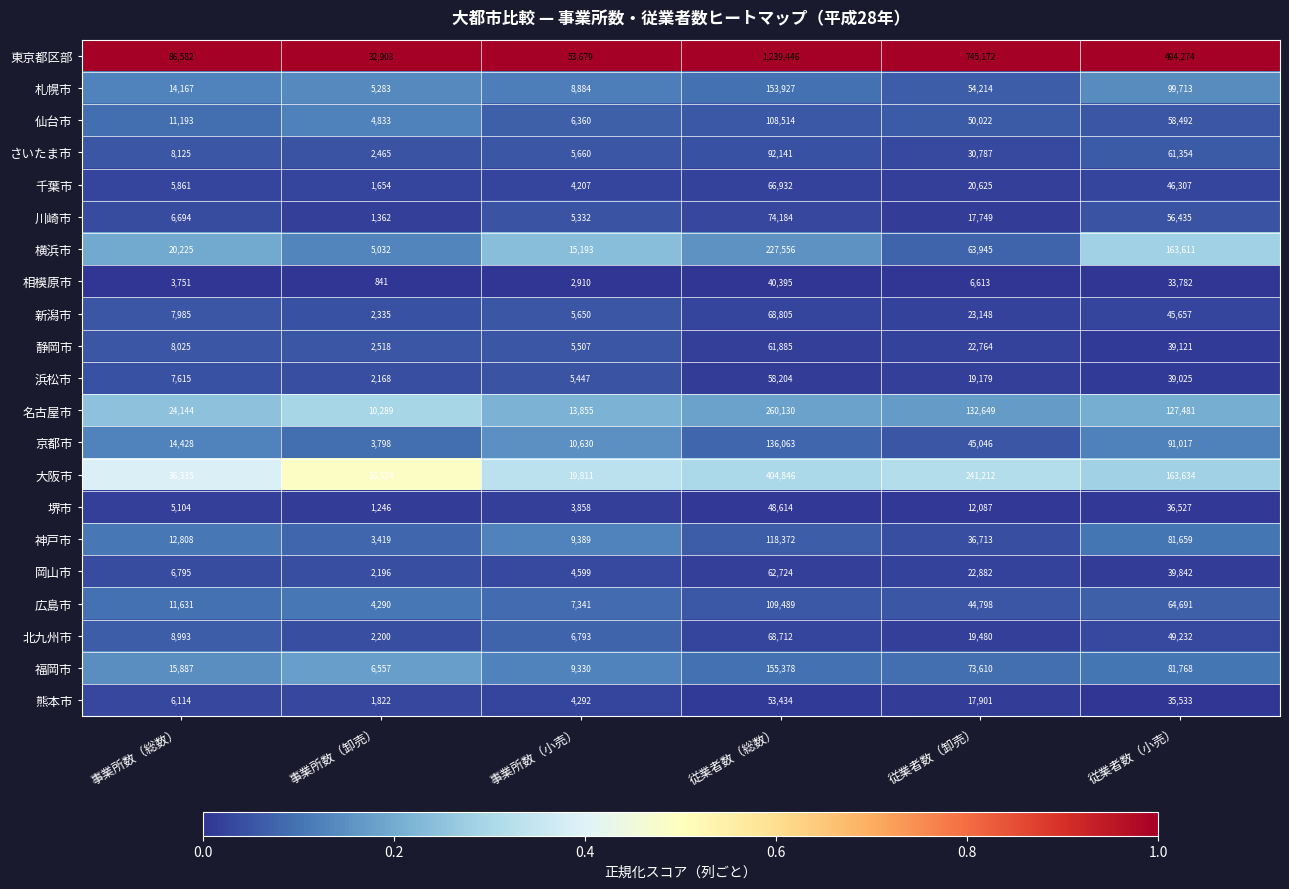

What is the sum of all 京都市 values?

300982